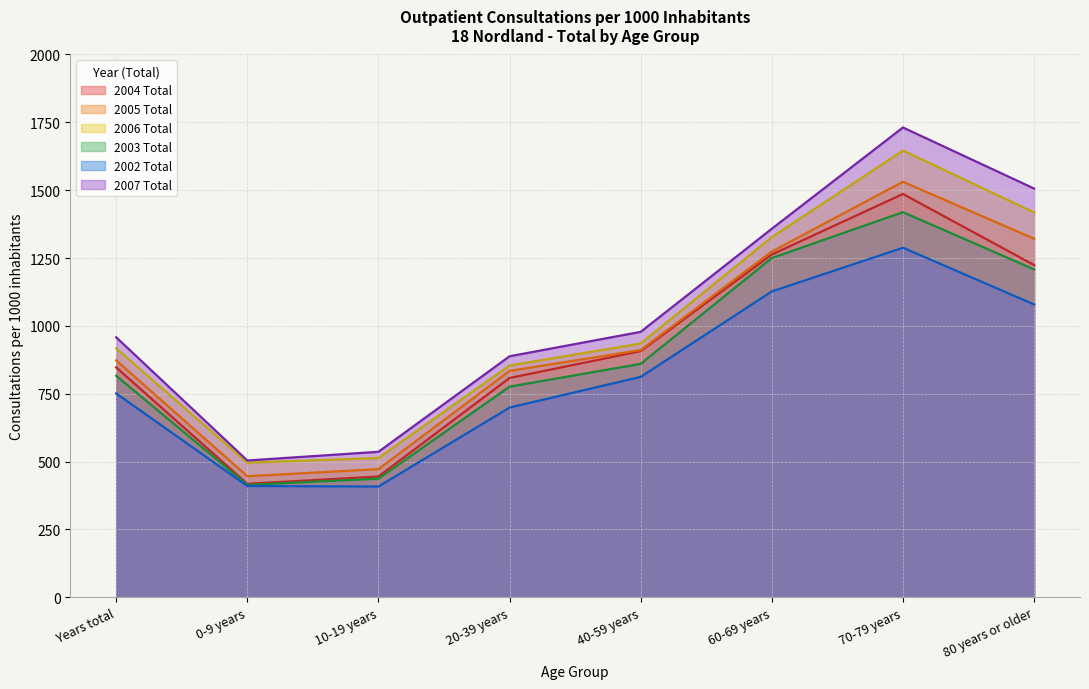

List the labels in order of 2003 Total value, largest first.

70-79 years, 60-69 years, 80 years or older, 40-59 years, Years total, 20-39 years, 10-19 years, 0-9 years